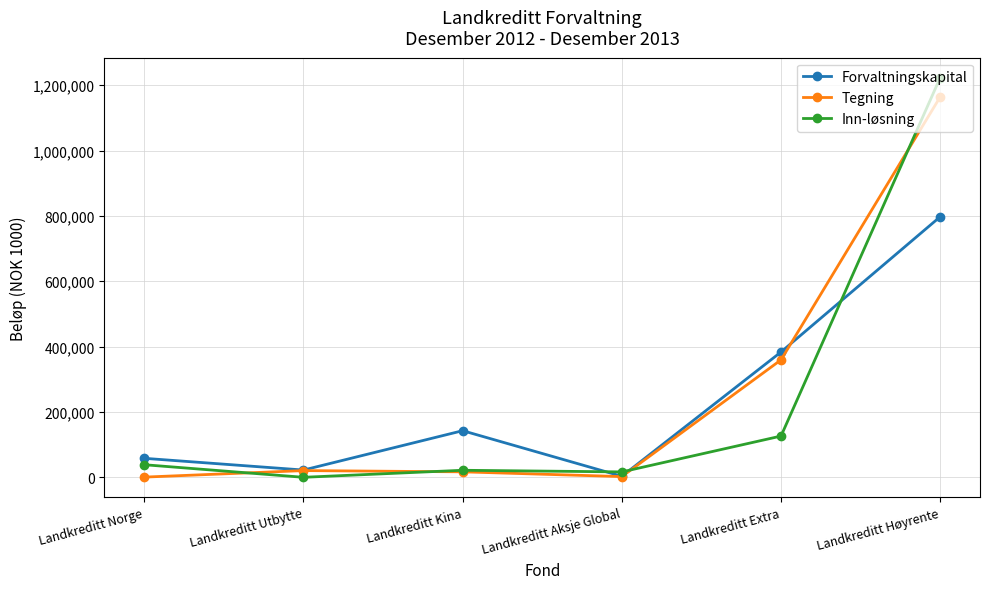

Is this an area chart (filled region under the line)?

No